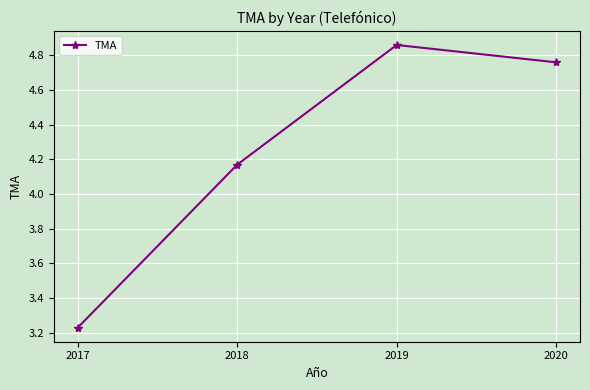

Which has a higher value, 2019 or 2018?

2019